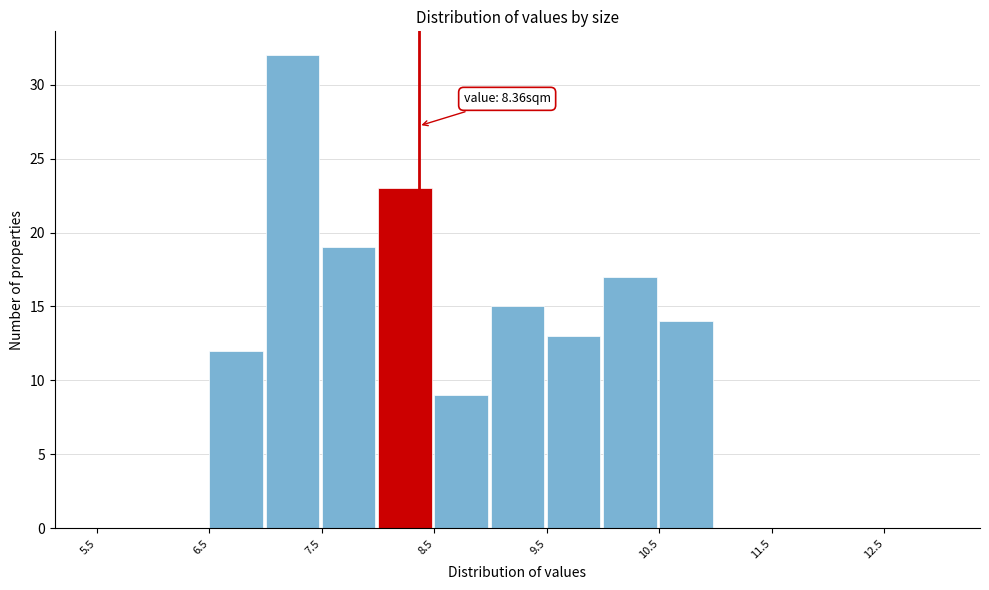

Which range on the x-axis has the tallest bar?

7.0 to 7.5